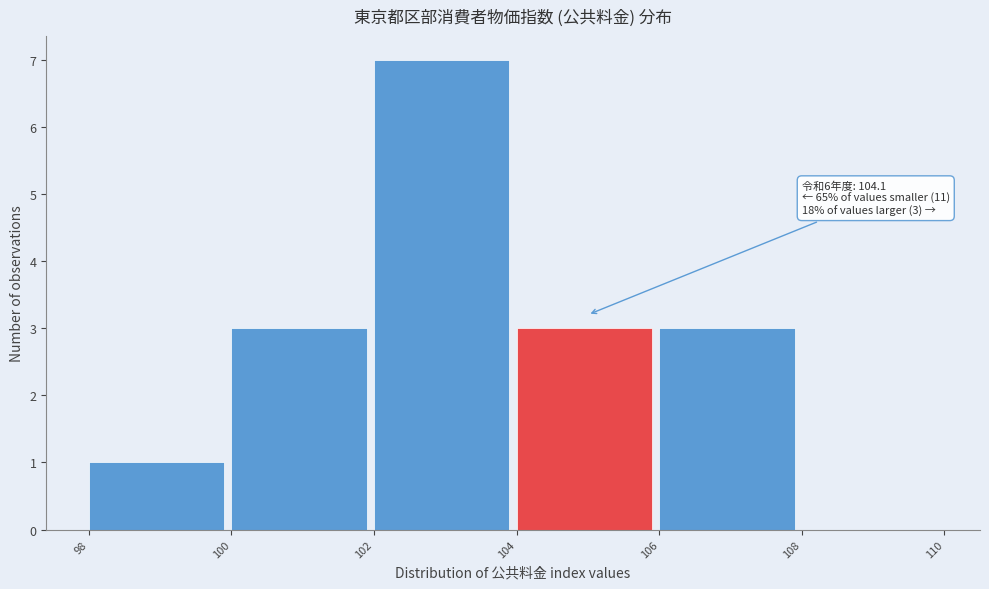

Over which range of the x-axis is the bar tallest?

102 to 104